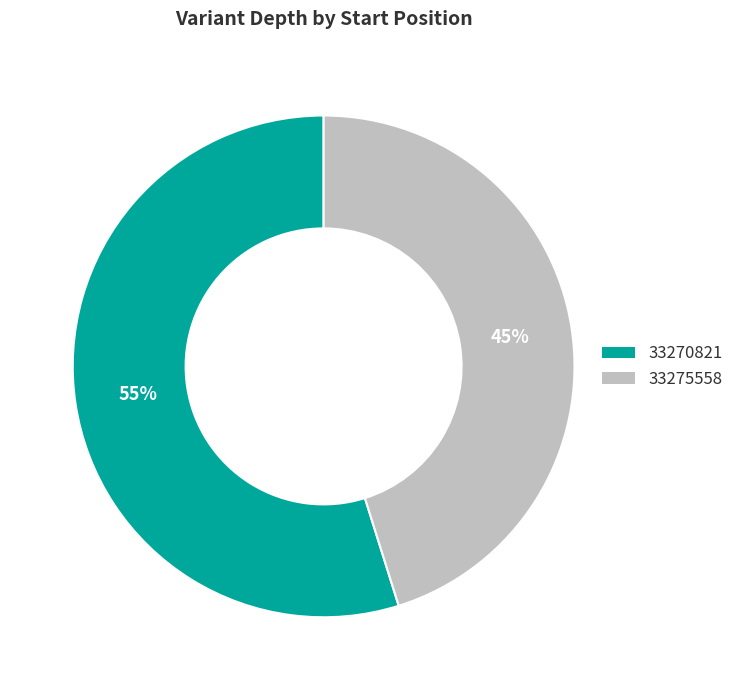

What is the largest slice in the pie chart?

33270821